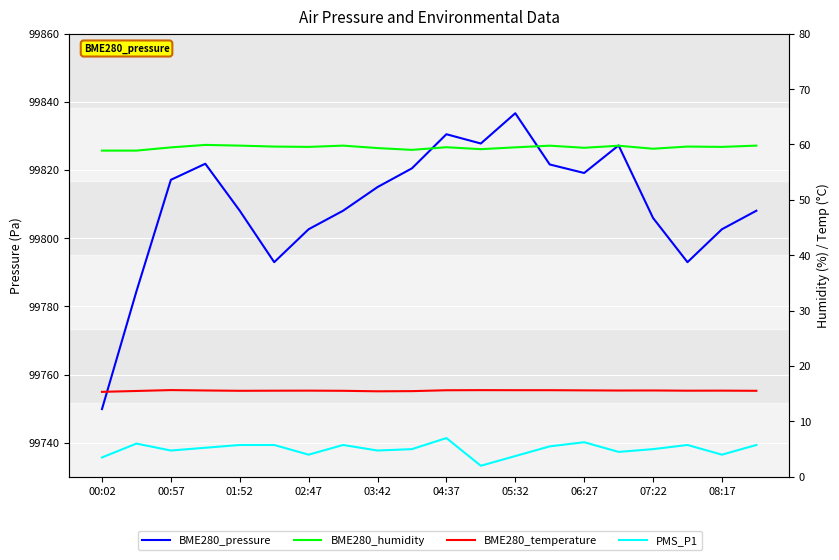

What is the lowest value of the BME280_humidity series?

58.9